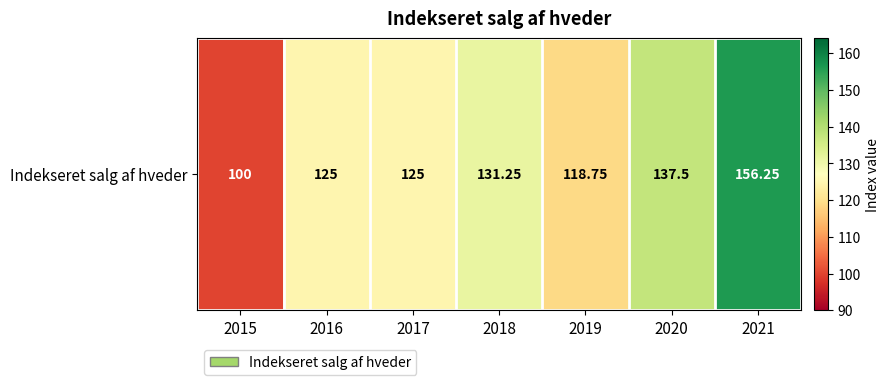

At which category does the chart reach its peak across all series?

2021